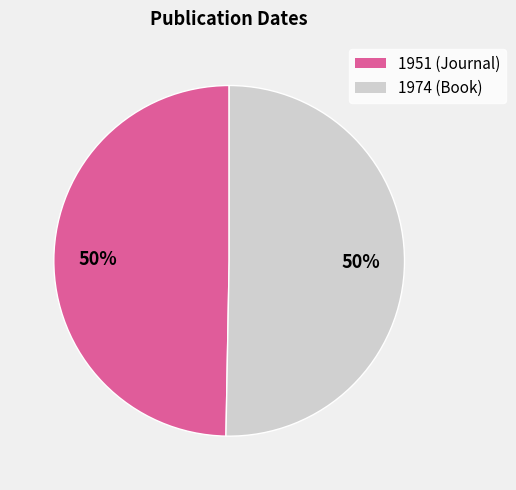

True or false: 1974 (Book) accounts for 50% of the total.

True